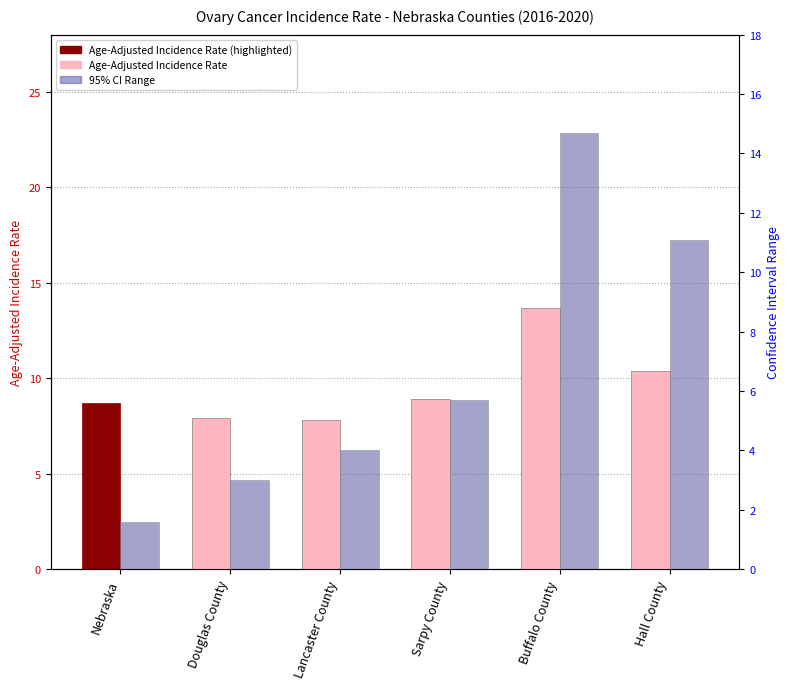

Which label corresponds to the smallest value in the chart?

Nebraska